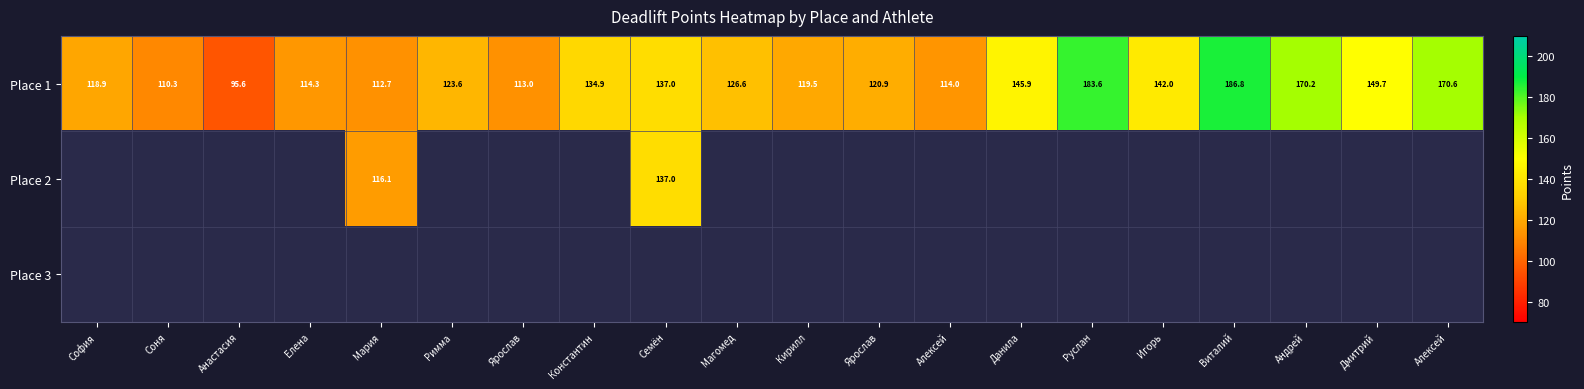

How many data points in Place 1 are above 126?

10